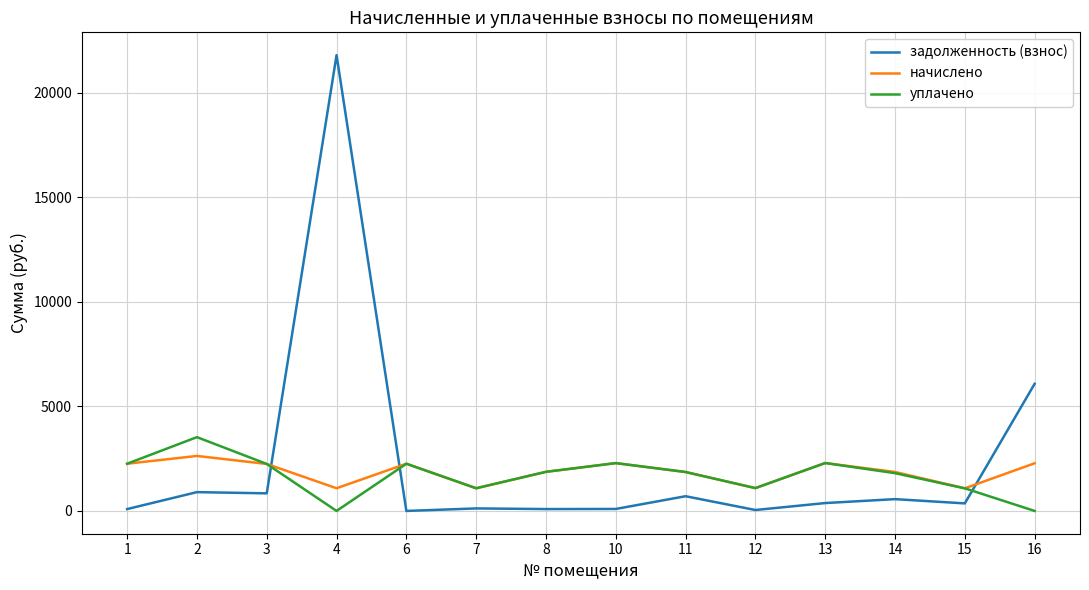

The value of уплачено at 1 is 3645.7. True or false?

False